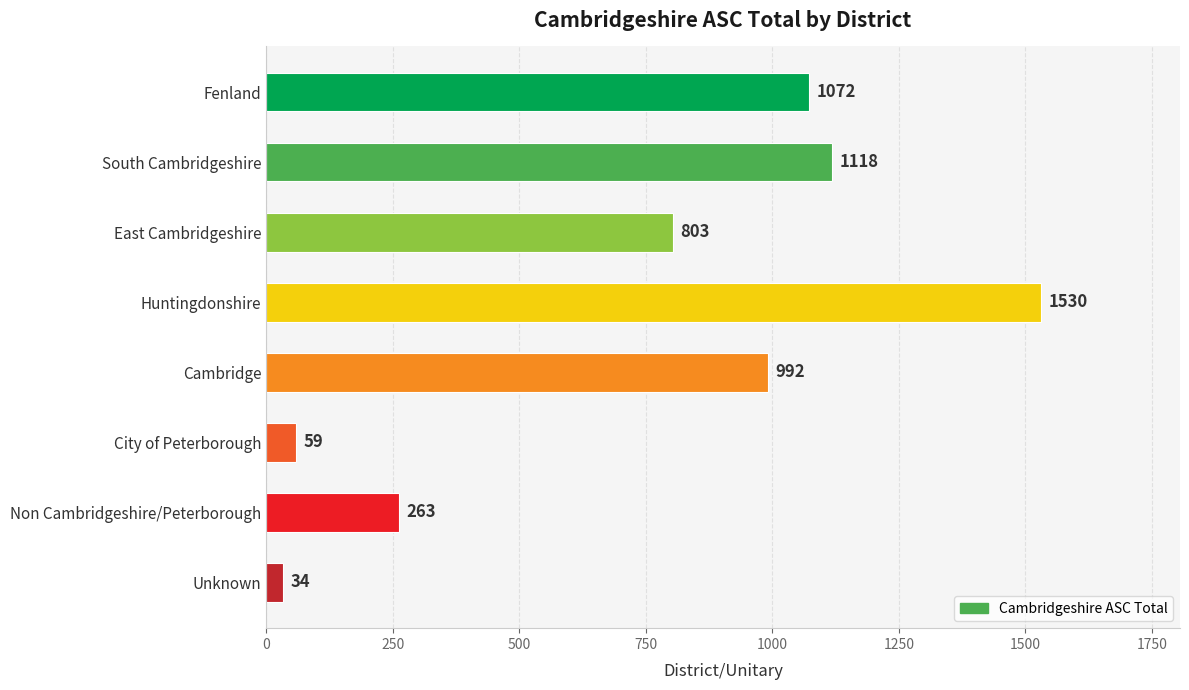

What is the ratio of the value at South Cambridgeshire to the value at Cambridge?

1.1